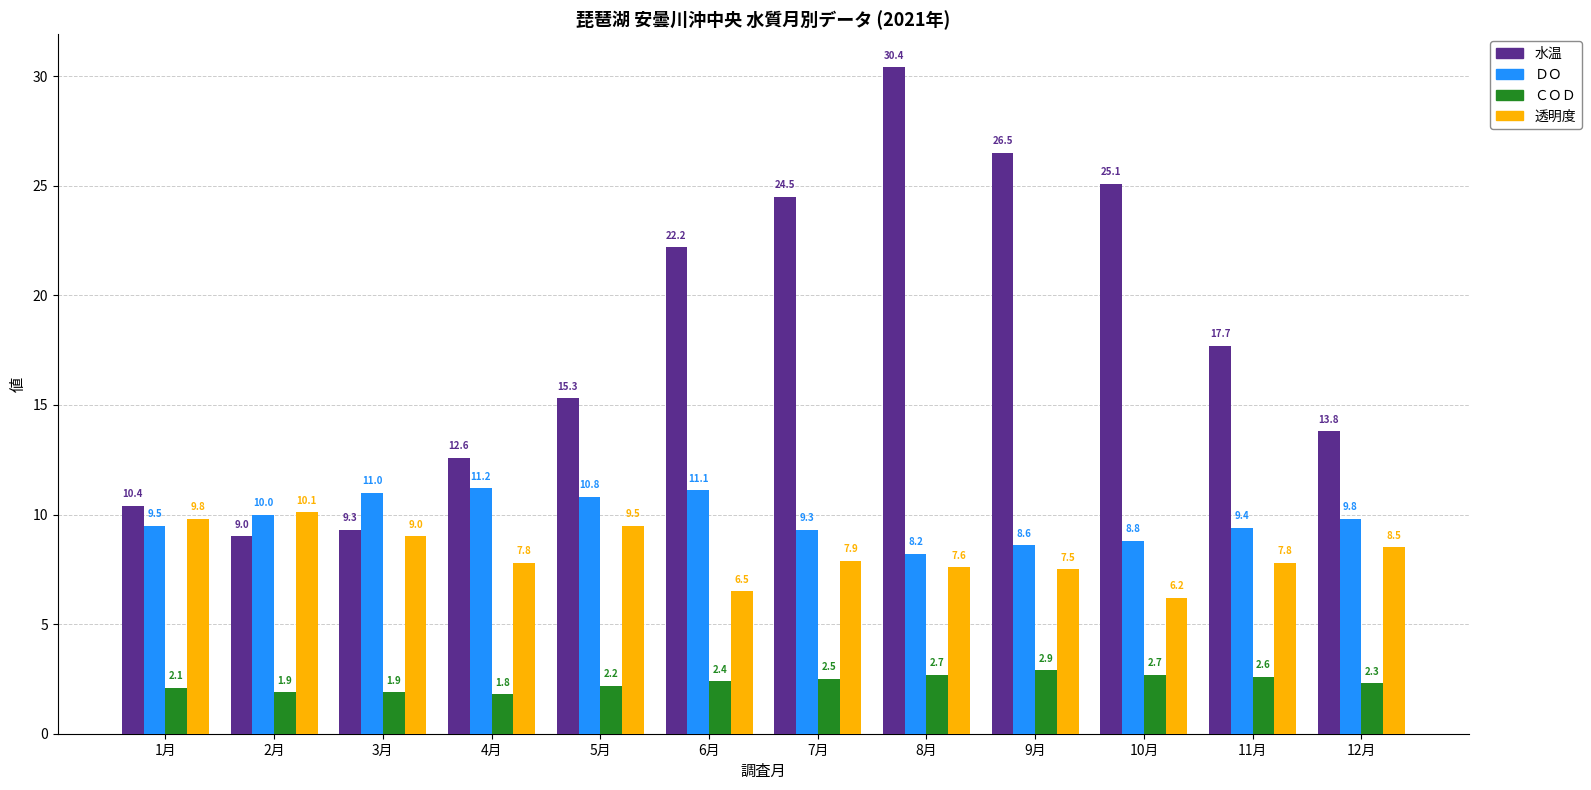

What is the spread (max minus min) of values at 9月?

23.6